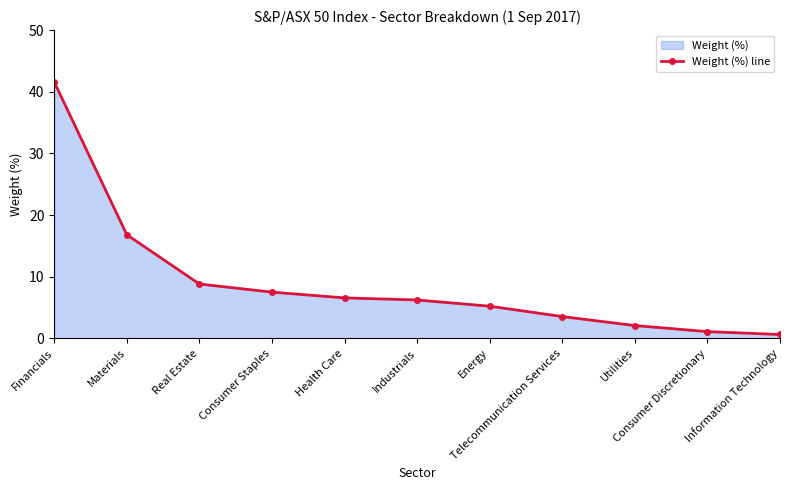

Which label corresponds to the largest value in the chart?

Financials